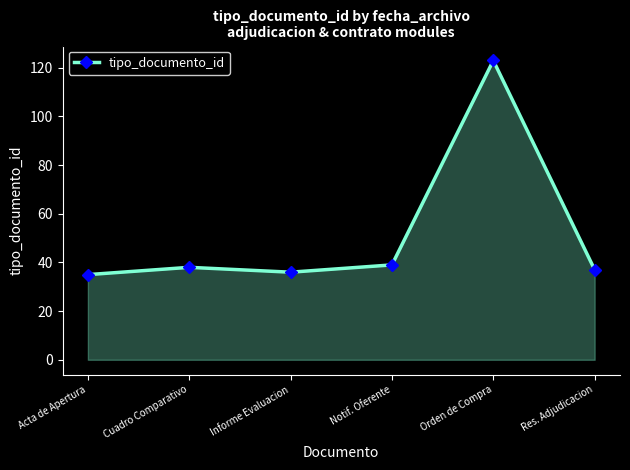

How many data points does each series have?

6